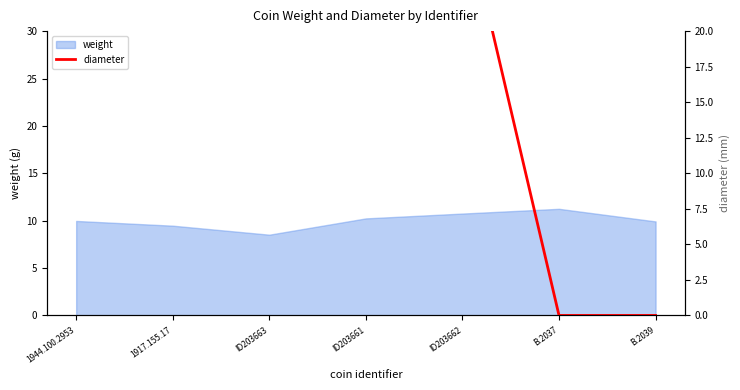

The value at ID203661 is 9. True or false?

False